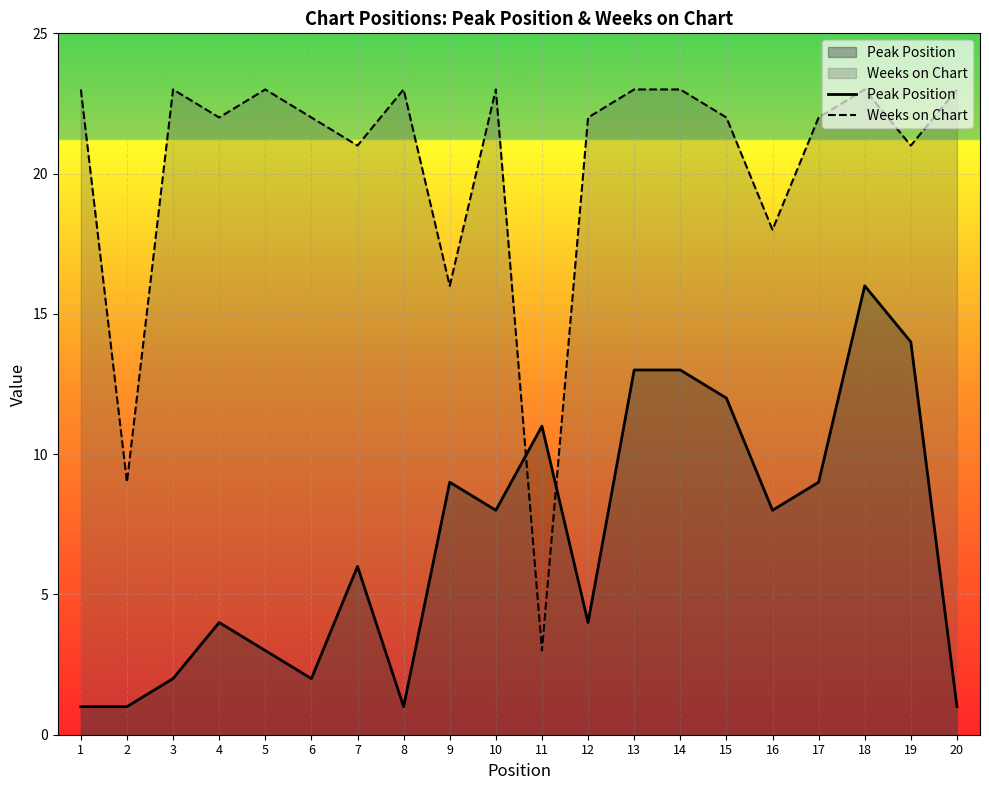

What is the difference between the highest and lowest values at 12?

18